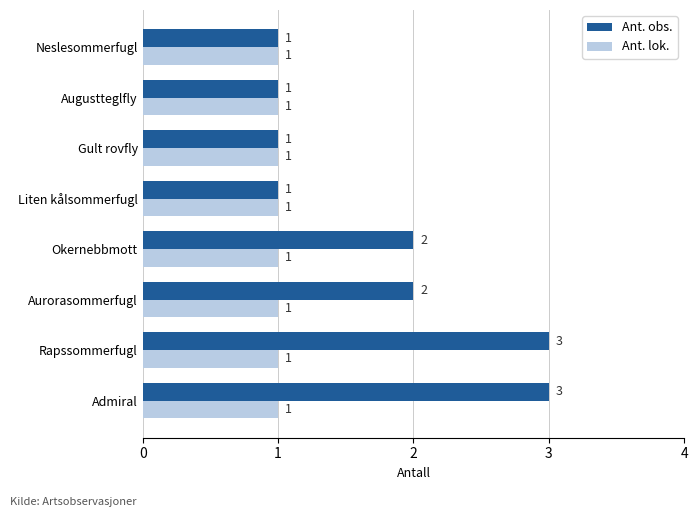

What is the average value of the Ant. lok. series?

1